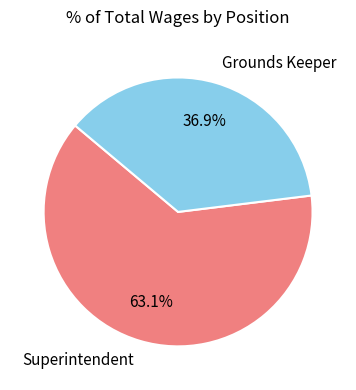

Rank the categories by value from lowest to highest.

Grounds Keeper, Superintendent